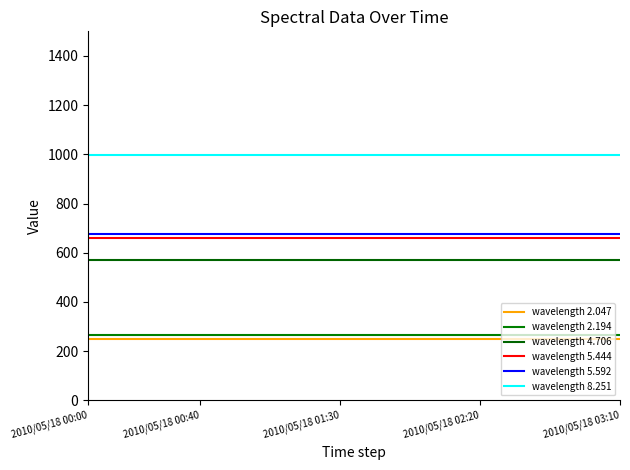

What is the smallest value displayed?

247.8